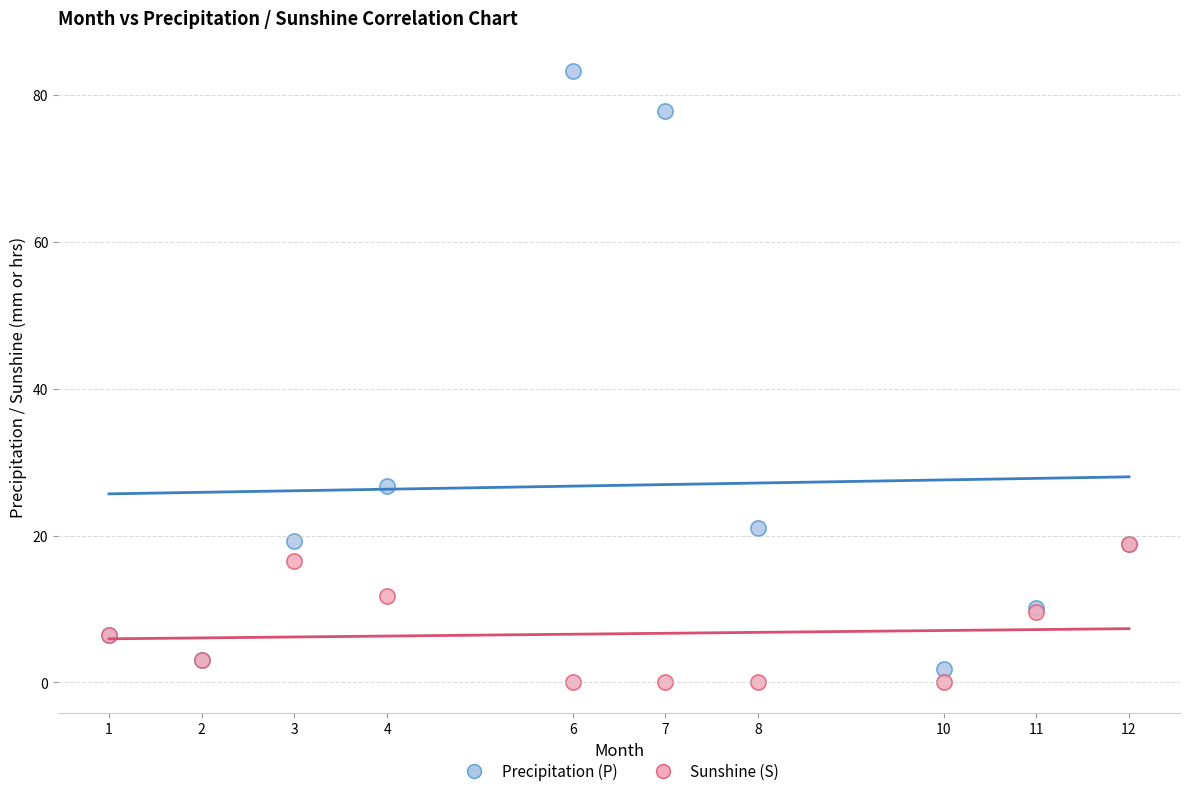

Across all series, what Y value is closest to 41?

26.8